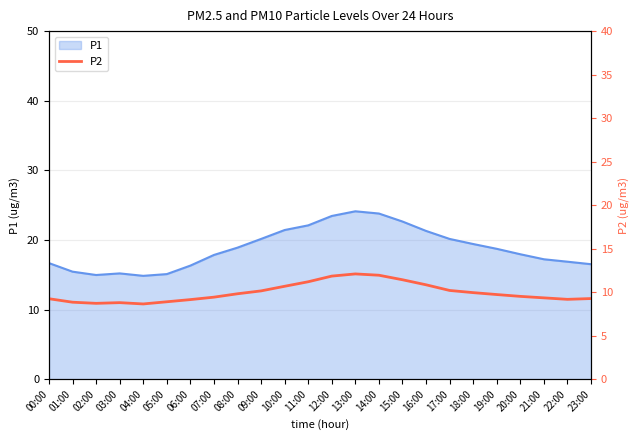

What is the smallest value displayed?

8.7